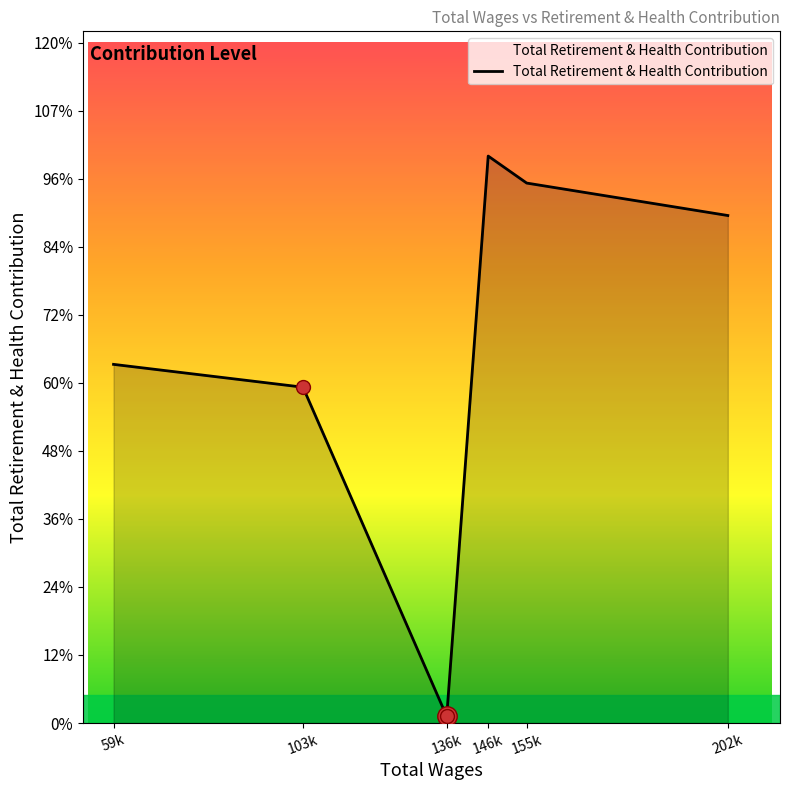

Does the chart have visible grid lines?

No